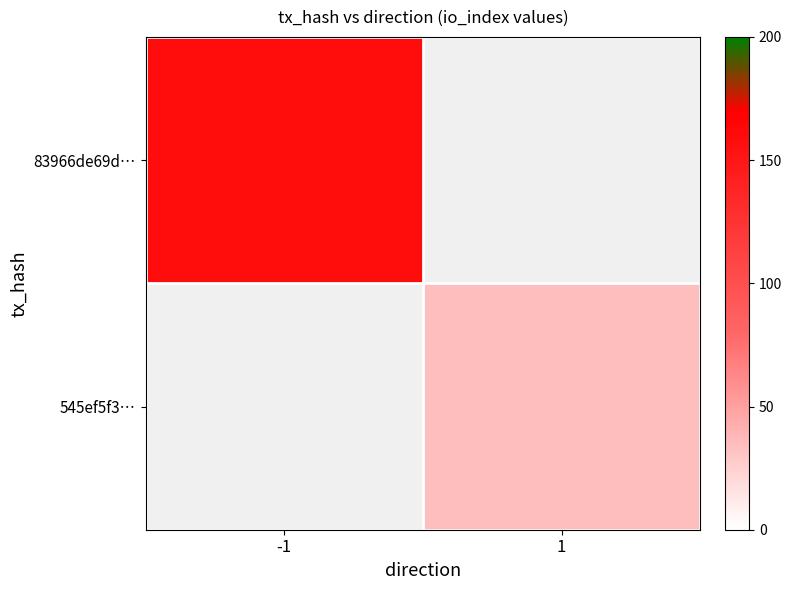

The value of 545ef5f3… at 1 is 34.0. True or false?

True